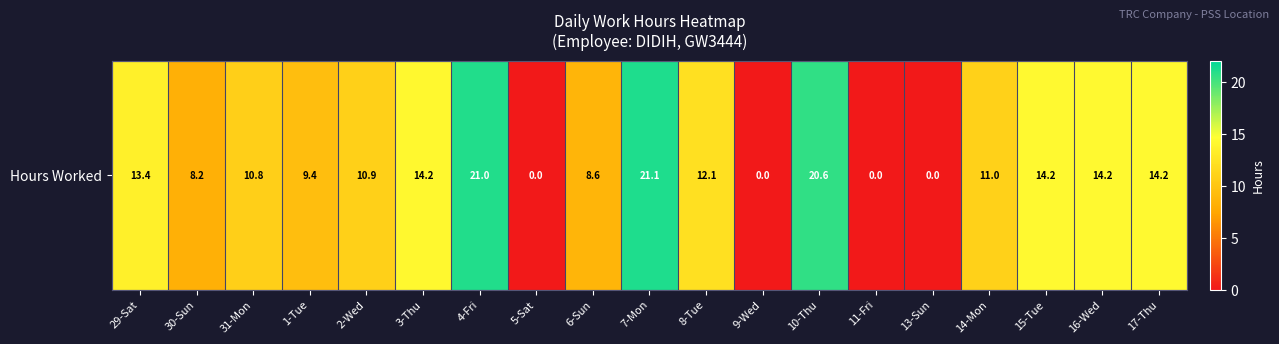

True or false: the data shows 12.6 at 1-Tue.

False